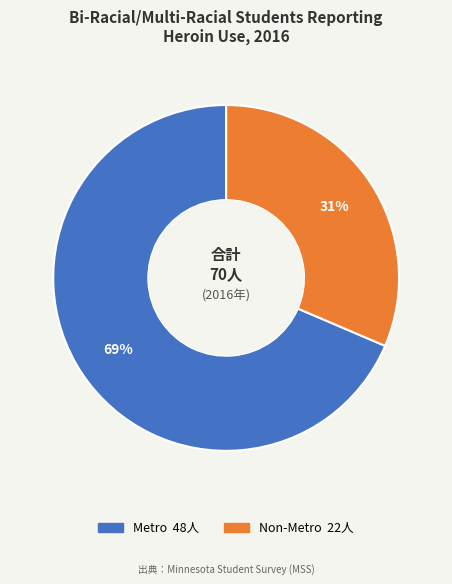

How many segments does this pie chart have?

2